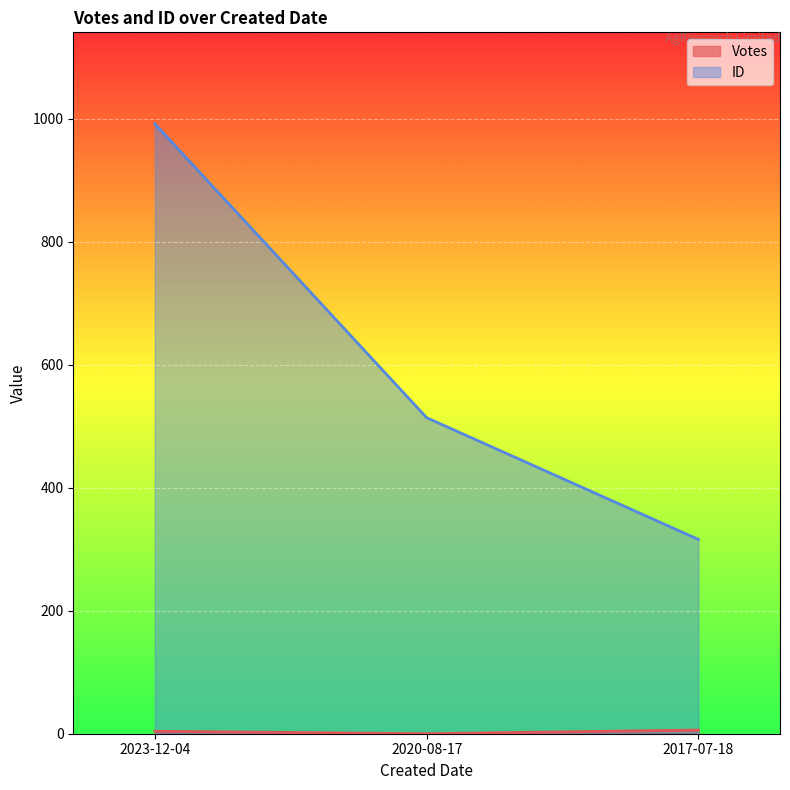

Rank the series at 2020-08-17 from lowest to highest value.

Votes, ID